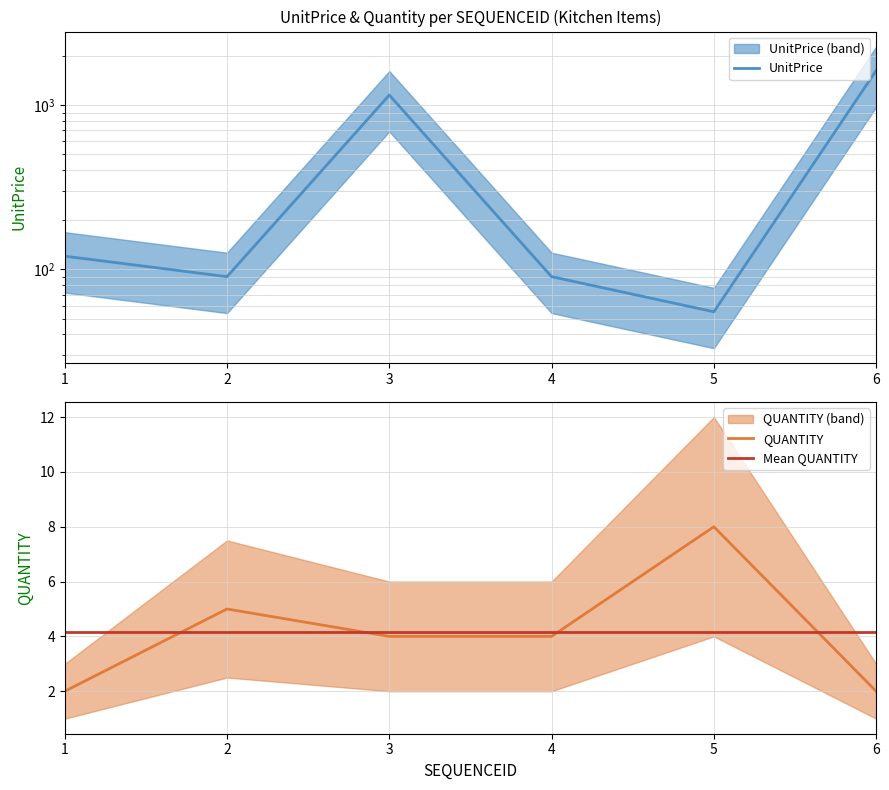

What is the sum of all Mean QUANTITY values?

25.0